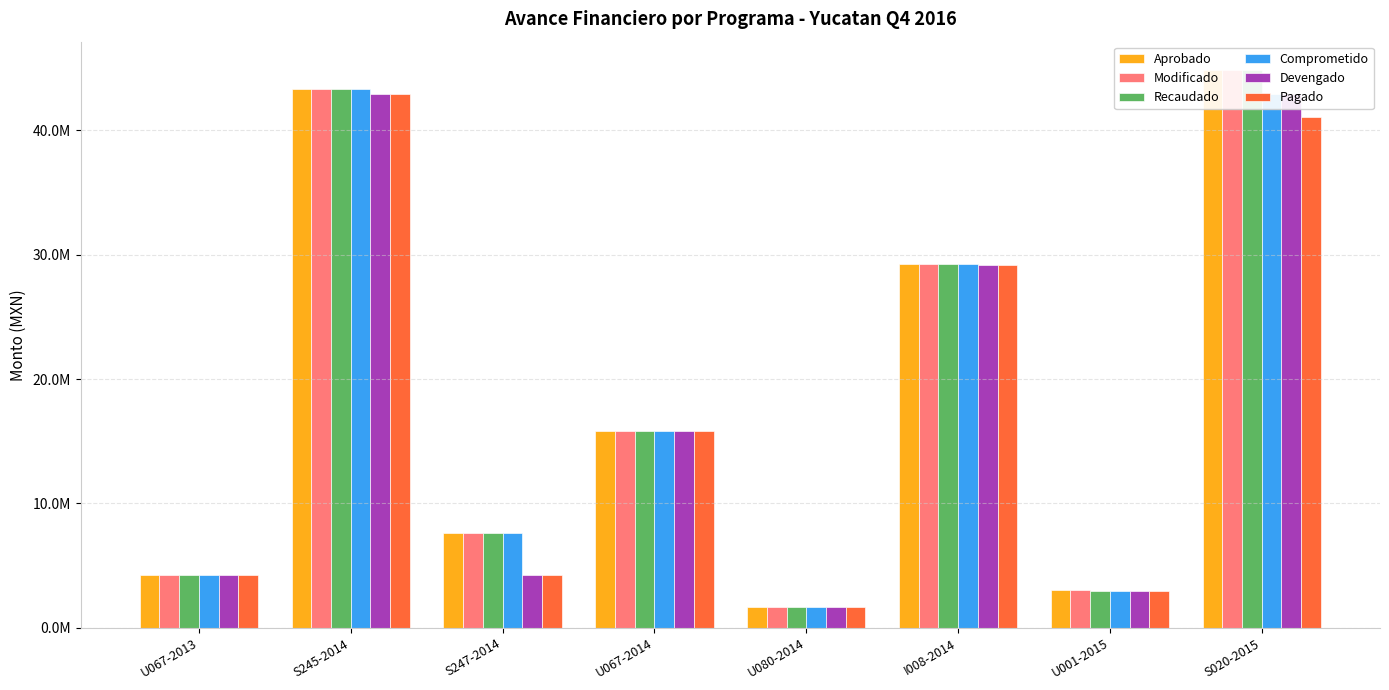

Is it true that Modificado equals 4393675.8 at U001-2015?

False